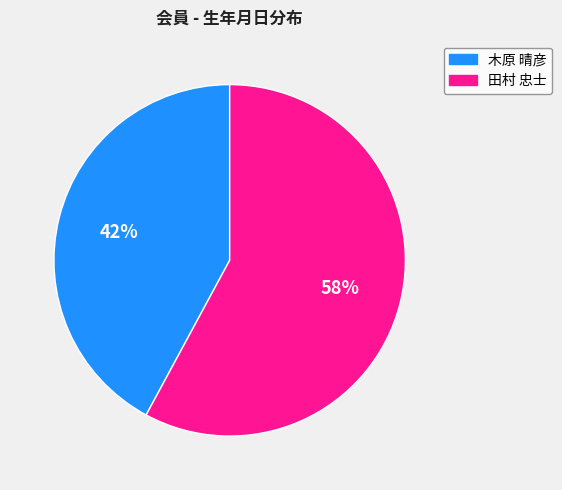

Which slice is the largest?

田村 忠士